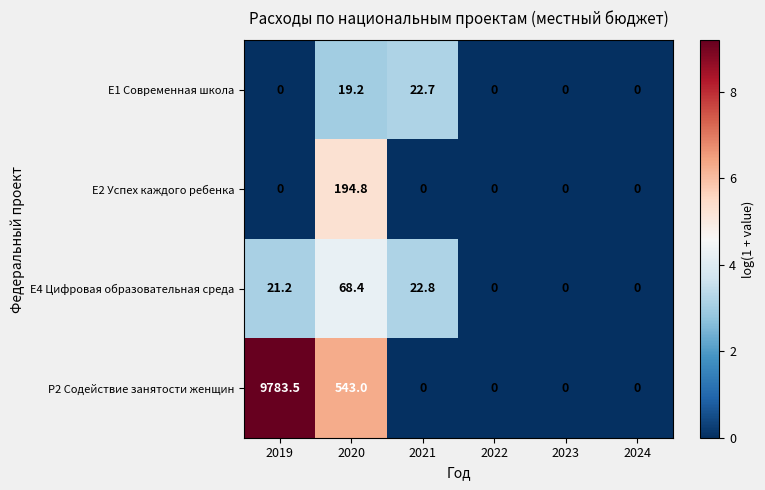

Which series has the largest range (max minus min)?

P2 Содействие занятости женщин